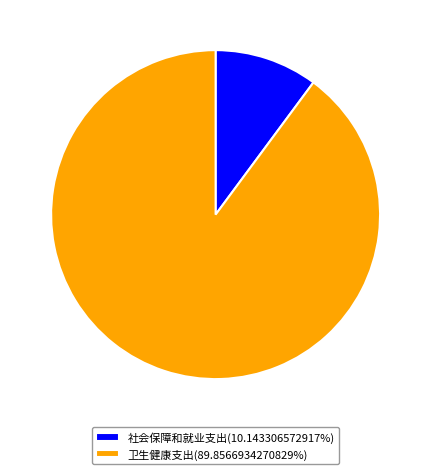

Do 社会保障和就业支出(10.143306572917%) and 卫生健康支出(89.8566934270829%) together represent more than half of the pie?

Yes